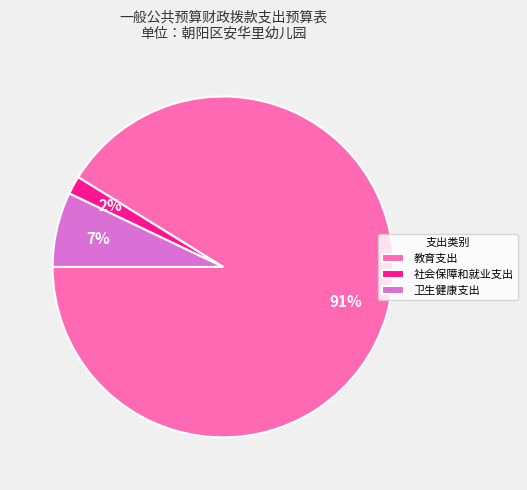

To the nearest percent, what is the combined percentage of 教育支出 and 卫生健康支出?

98%